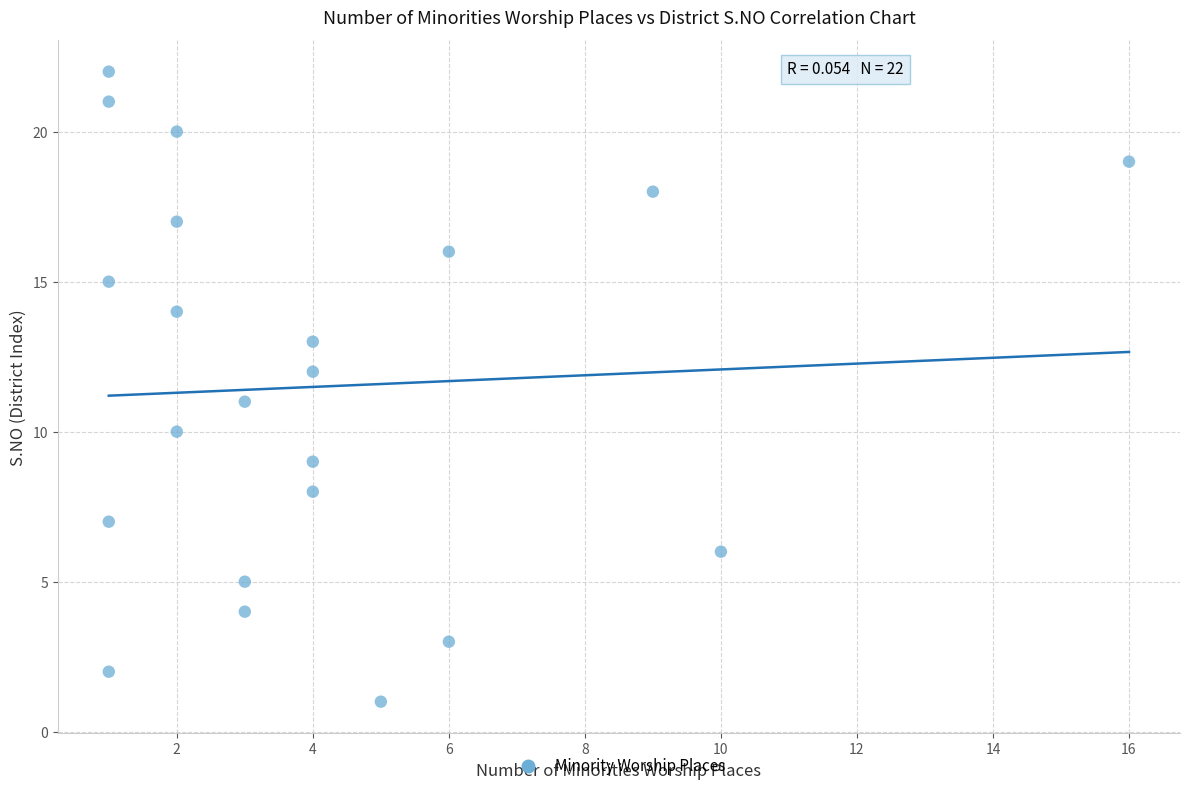

What is the range of X values (max minus min)?

15